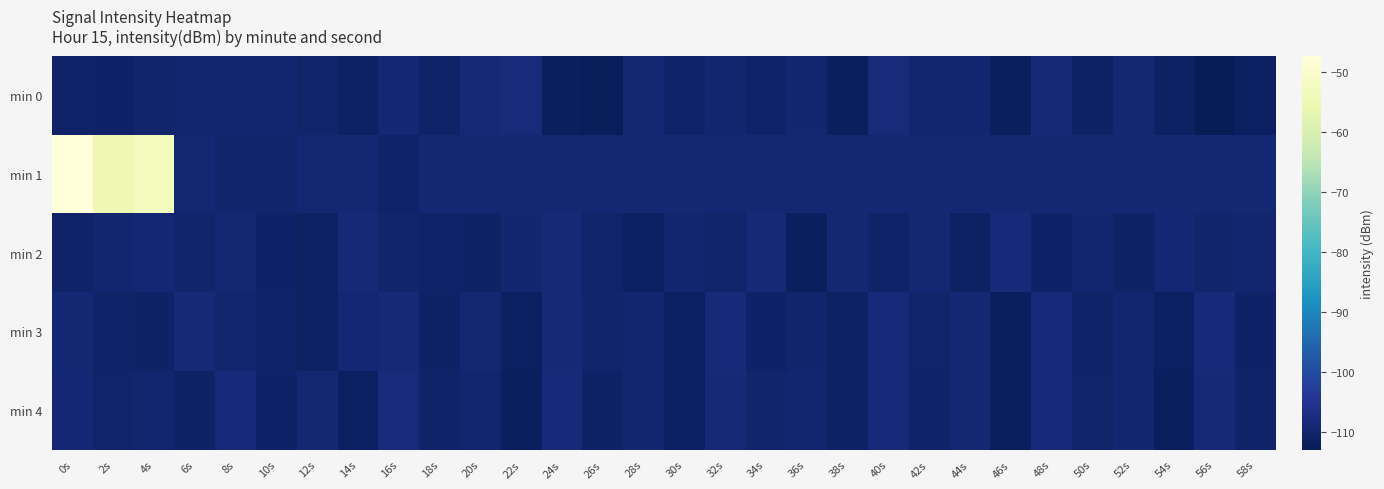

What is the spread (max minus min) of values at 46s?

3.4